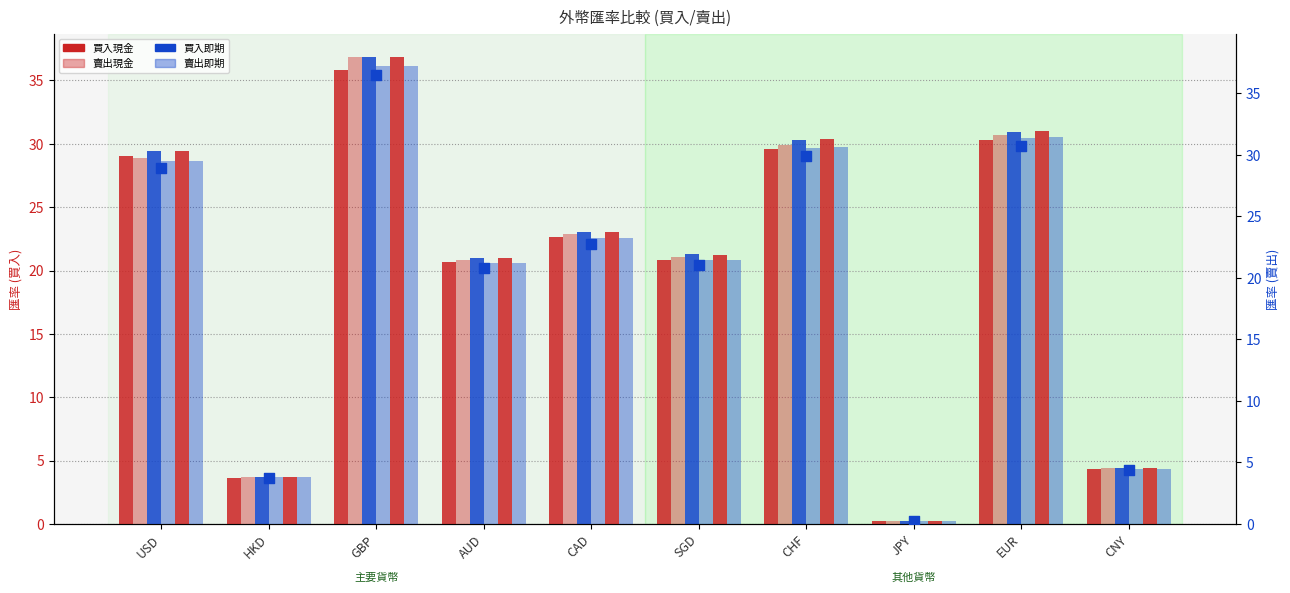

At which category is the sum across all series the highest?

GBP